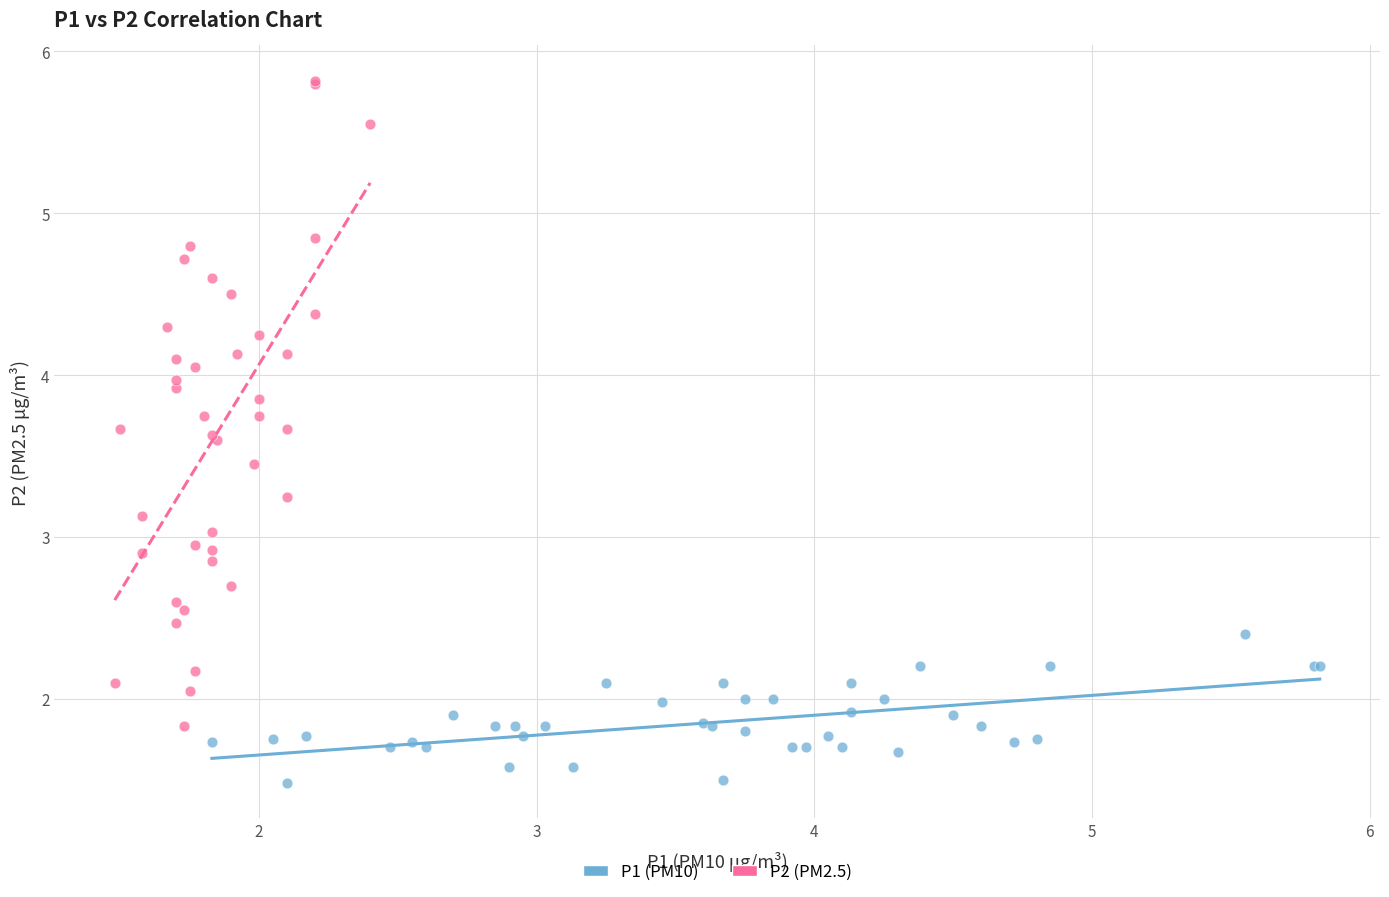

Which series has the largest Y range (max minus min)?

P2 (PM2.5)